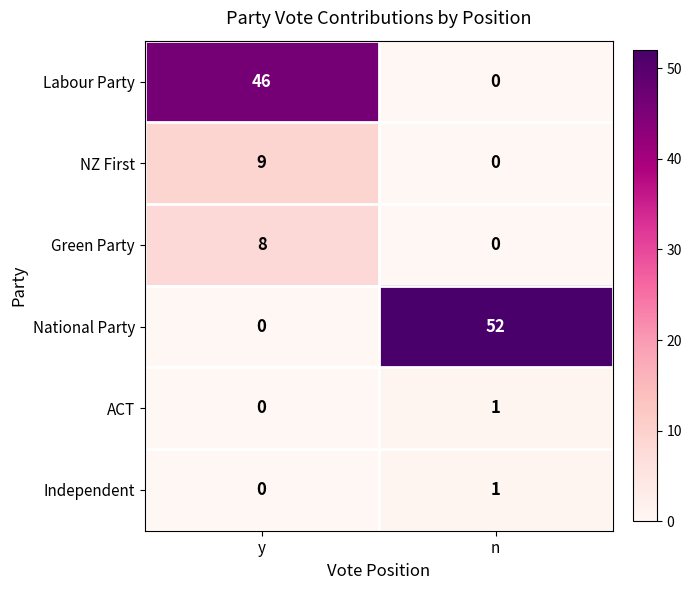

The value of NZ First at y is 9. True or false?

True